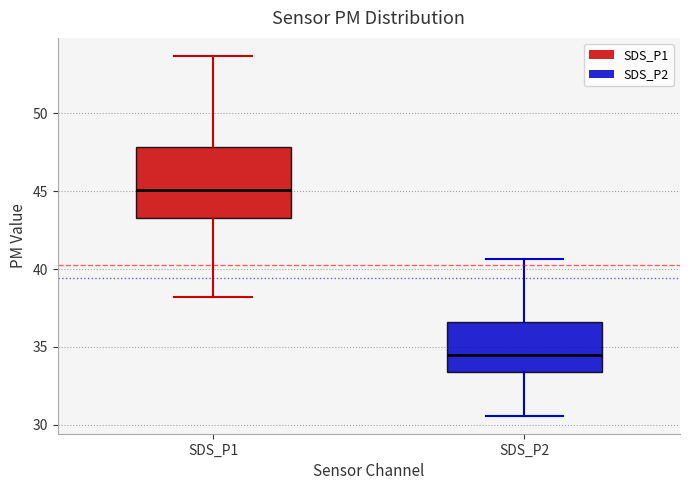

Reading left to right, read every box against the y-axis: the position of its median line, the range the box covers, and the ends of its whiskers. The values are not printed on the chart, so give them approximately, as read against the axis.

SDS_P1: median 45.0, box 43.5 to 48.0, whiskers 38.0 to 53.5
SDS_P2: median 34.5, box 33.5 to 36.5, whiskers 30.5 to 40.5